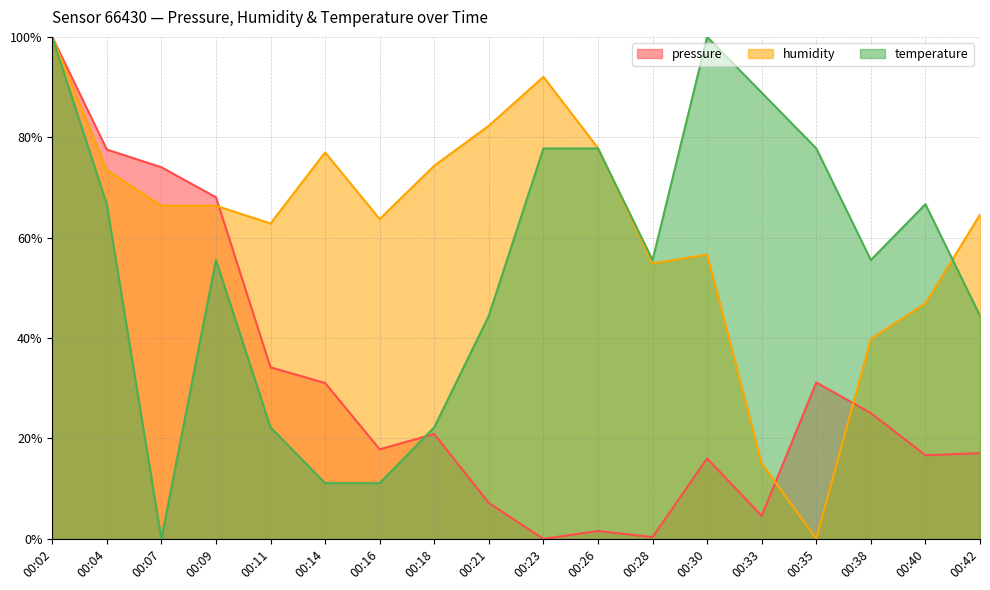

At 00:21, list the series in order from largest to smallest.

humidity, temperature, pressure